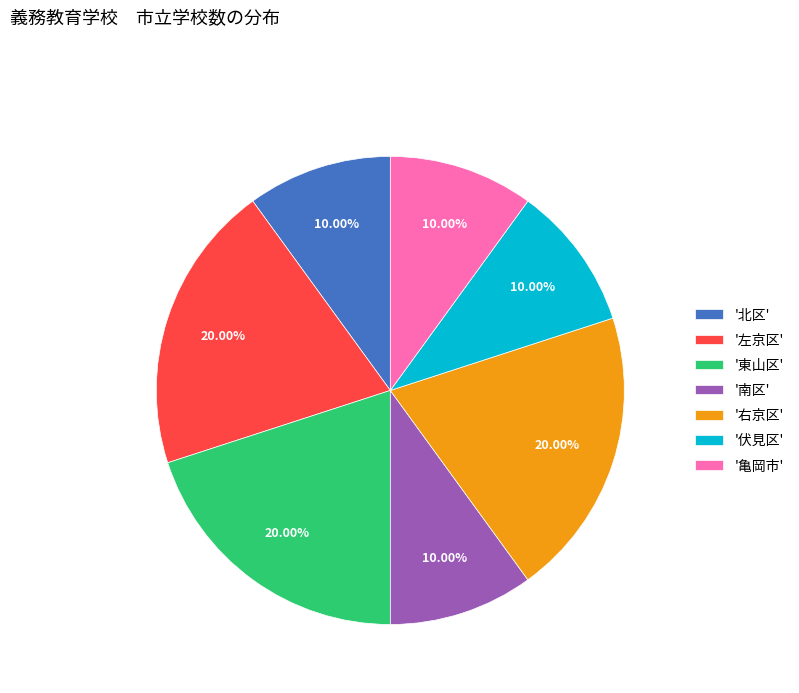

What is the ratio of the value at '伏見区' to the value at '亀岡市'?

1.0